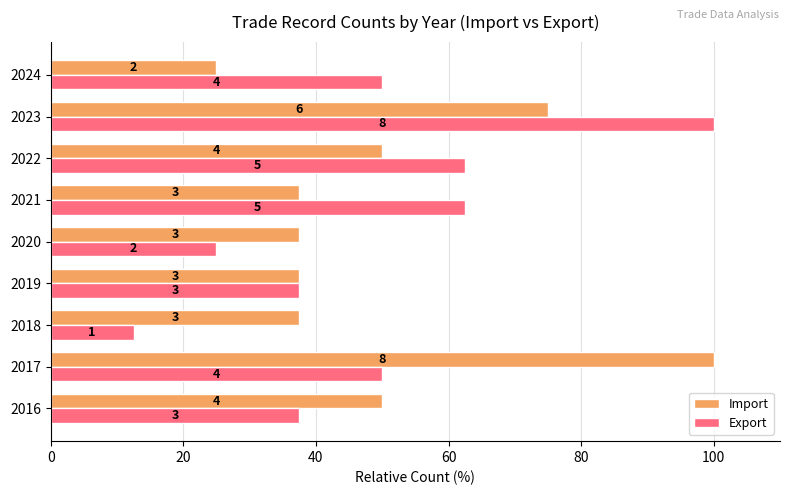

What are all the series names shown in the legend?

Import, Export